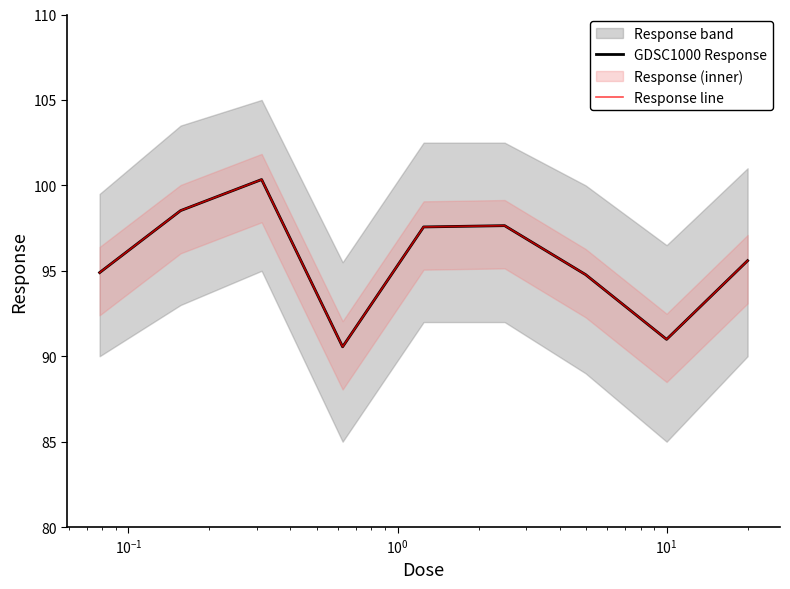

How many lines are shown in the chart?

2